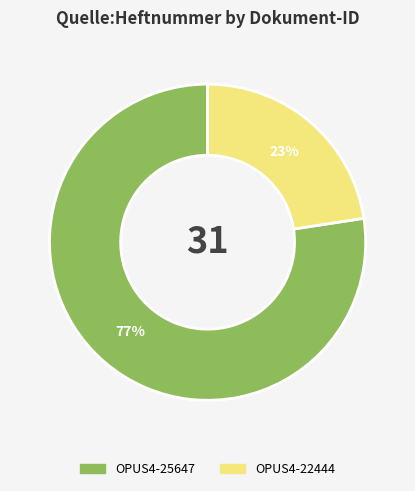

To the nearest percent, what percentage of the pie is OPUS4-22444?

23%